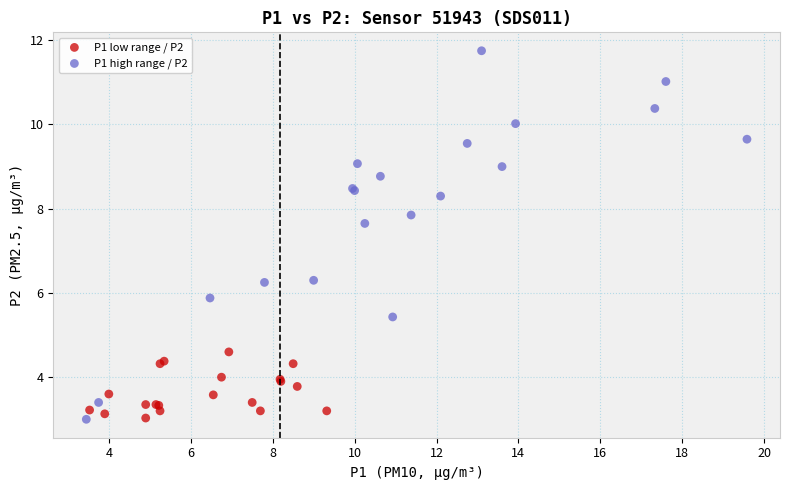

Which series contains the highest Y value?

P1 high range / P2